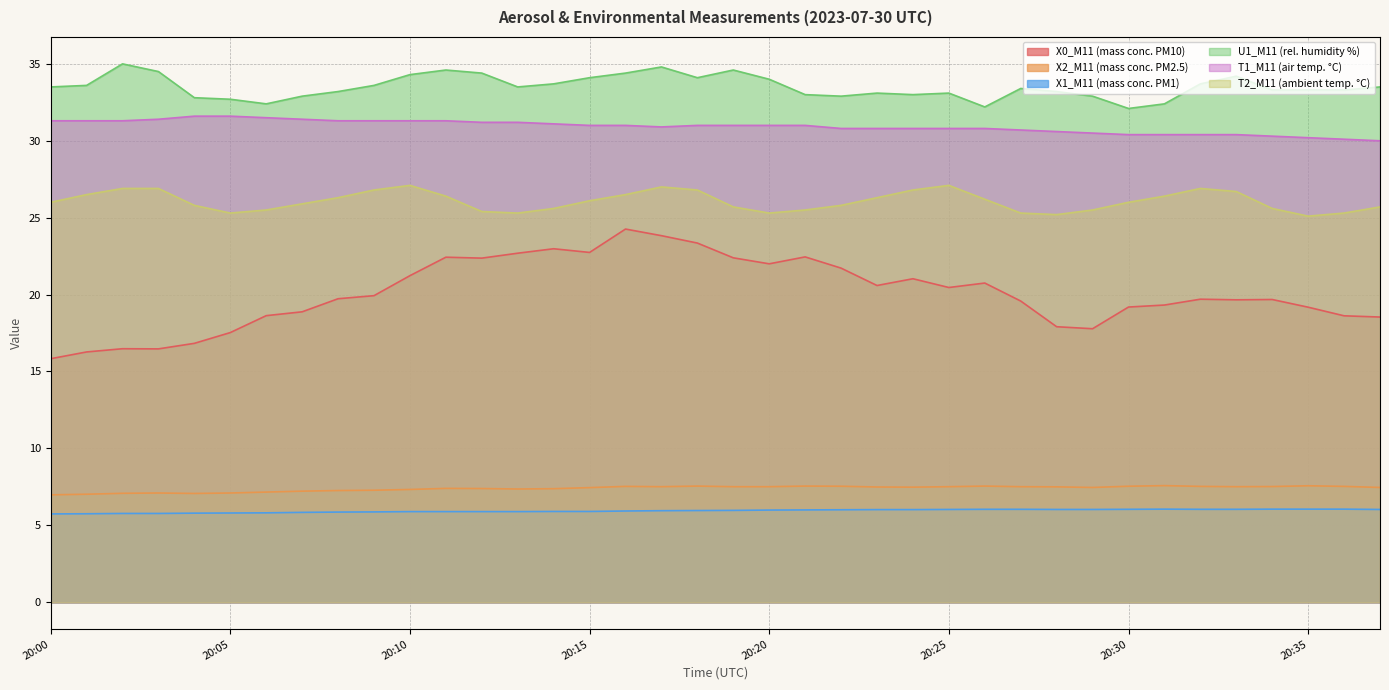

Is it true that T1_M11 (air temp. °C) equals 21.5 at 20:01?

False